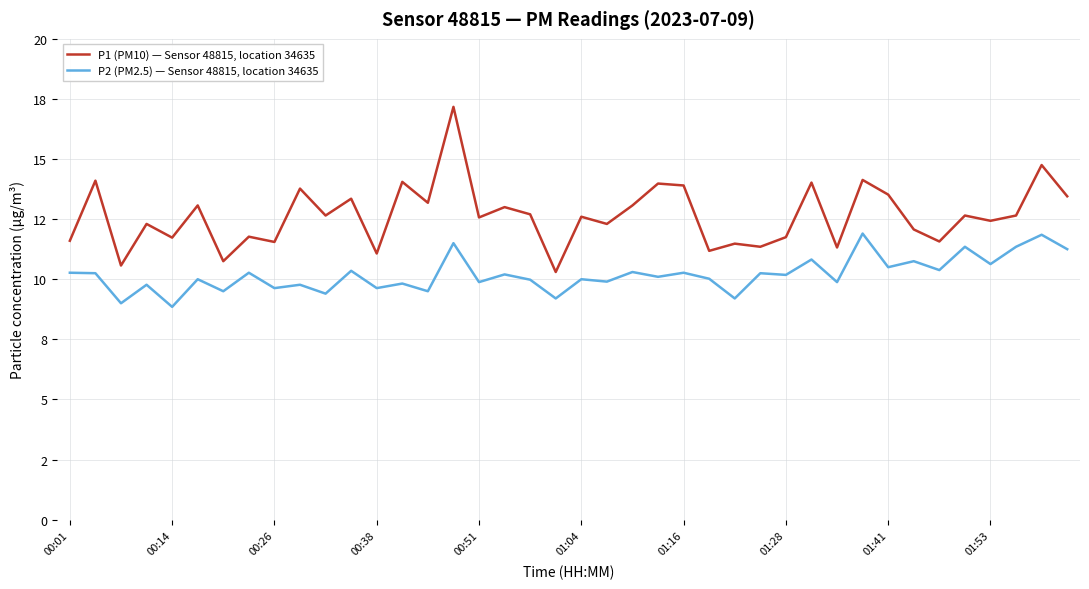

Is this an area chart (filled region under the line)?

No